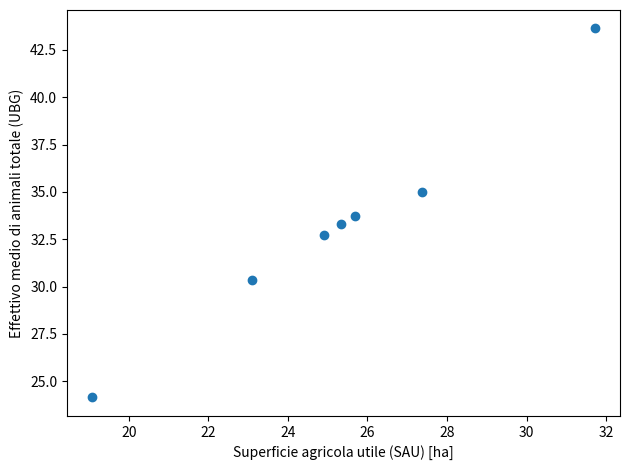

What is the average X value?

25.3